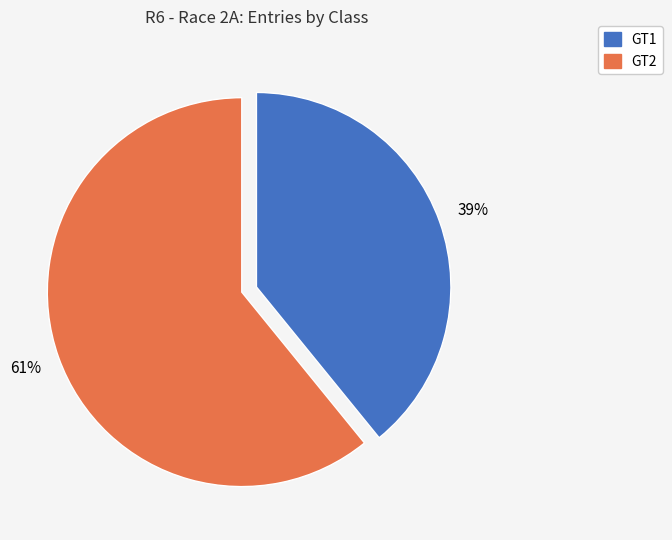

What percentage is the GT1 slice, to the nearest percent?

39%